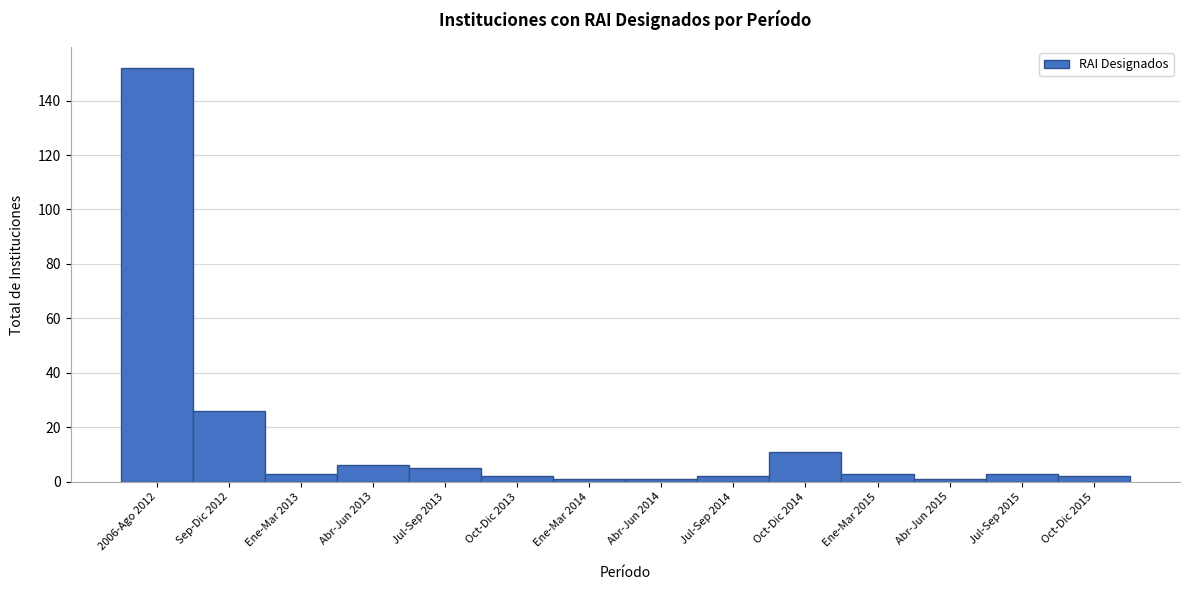

Reading right to left, transcribe all the data shown in this chart.

Oct-Dic 2015=2	Jul-Sep 2015=3	Abr-Jun 2015=1	Ene-Mar 2015=3	Oct-Dic 2014=11	Jul-Sep 2014=2	Abr-Jun 2014=1	Ene-Mar 2014=1	Oct-Dic 2013=2	Jul-Sep 2013=5	Abr-Jun 2013=6	Ene-Mar 2013=3	Sep-Dic 2012=26	2006-Ago 2012=152